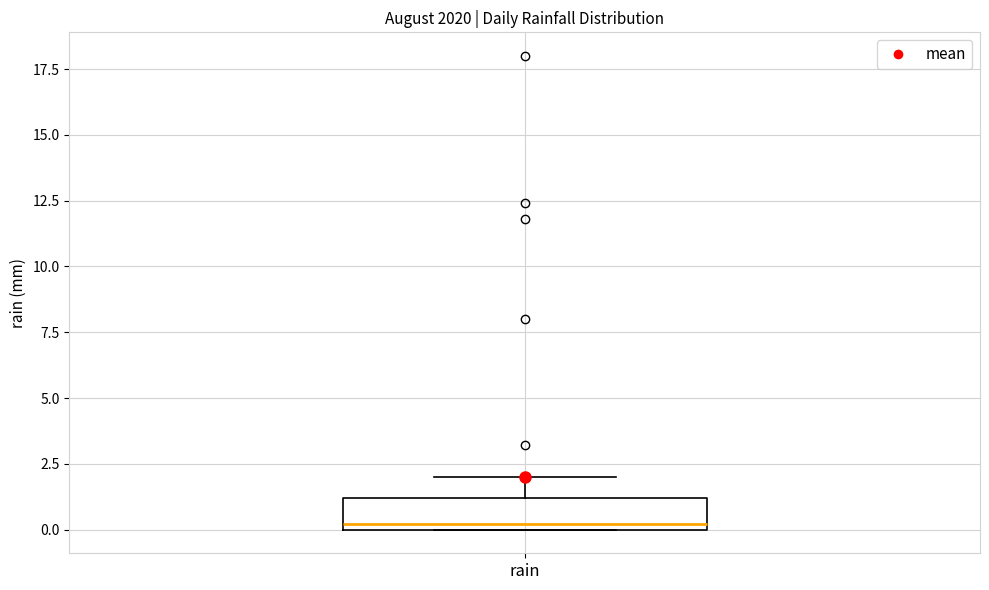

Where is the lower edge of the box for rain on the y-axis? The values are not printed on the chart, so give them approximately, as read against the axis.

0